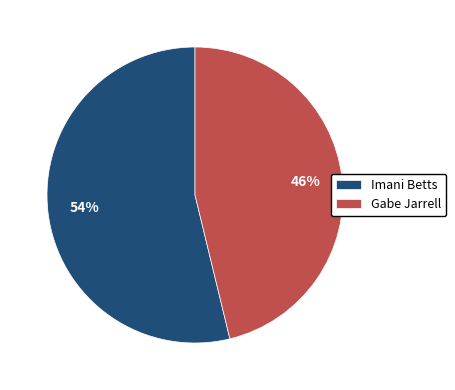

Rank the categories by value from lowest to highest.

Gabe Jarrell, Imani Betts